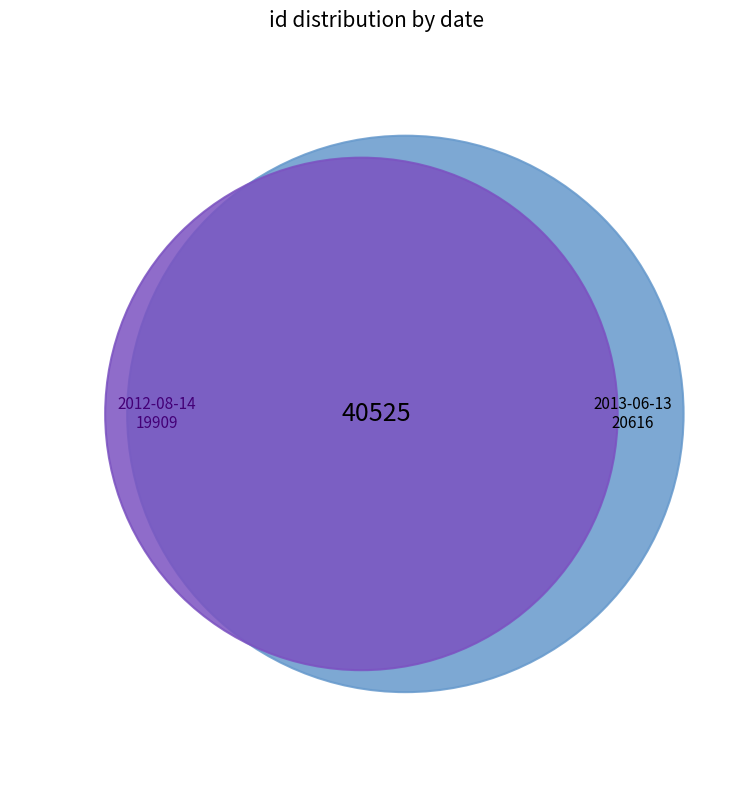

What percentage is the 2012-08-14 slice, to the nearest percent?

49%